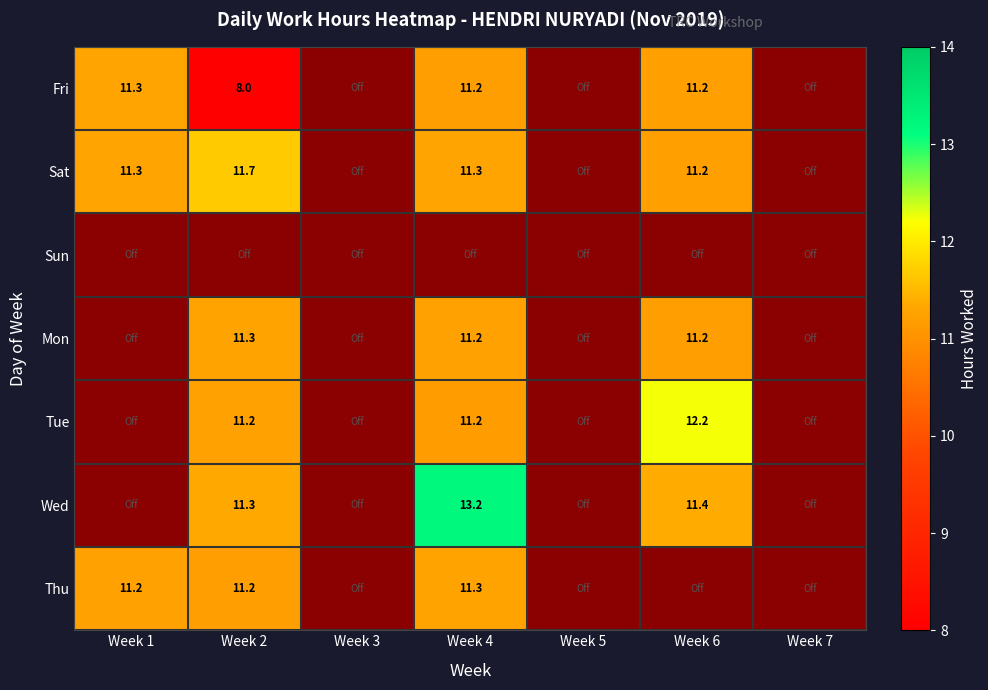

Count the number of categories in the chart.

7